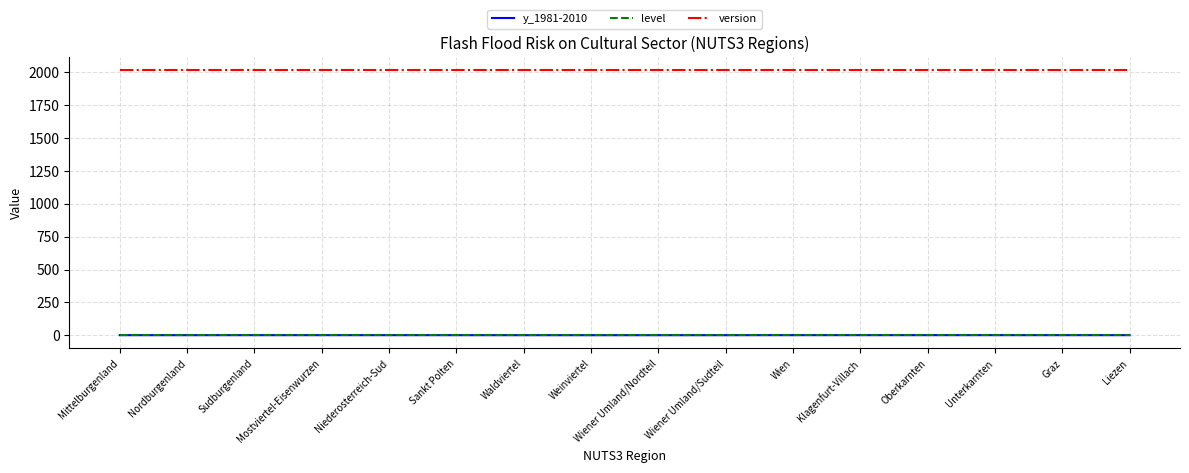

Which series has the largest range (max minus min)?

y_1981-2010